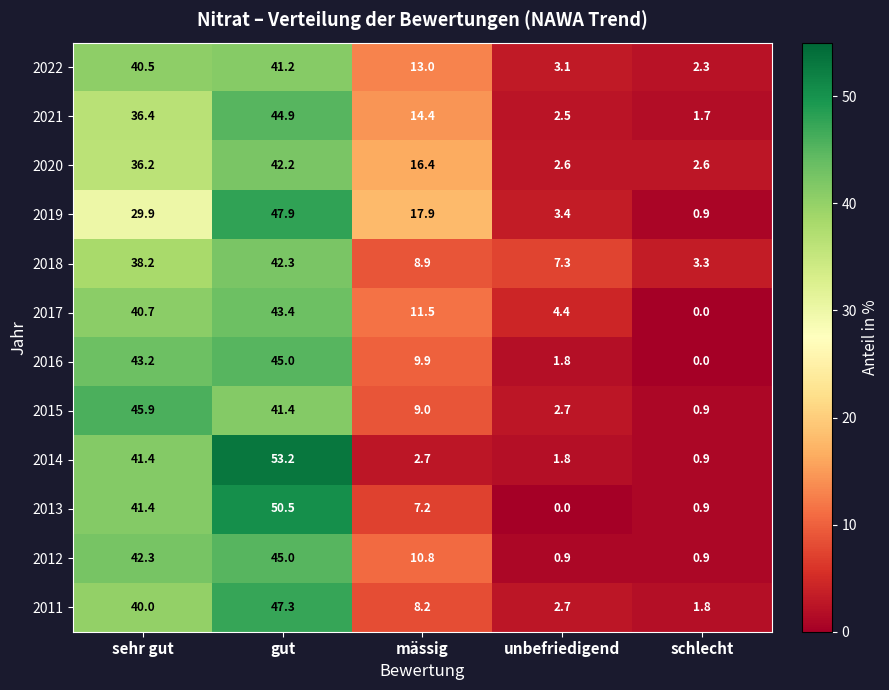

Count the number of categories in the chart.

5